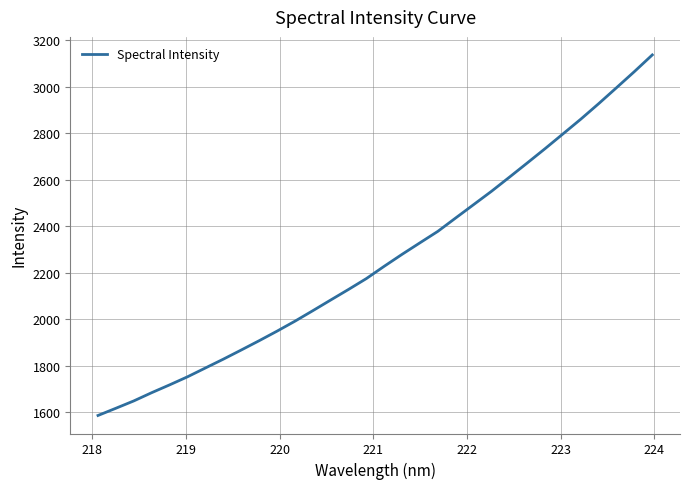

What is the smallest value displayed?

1585.0